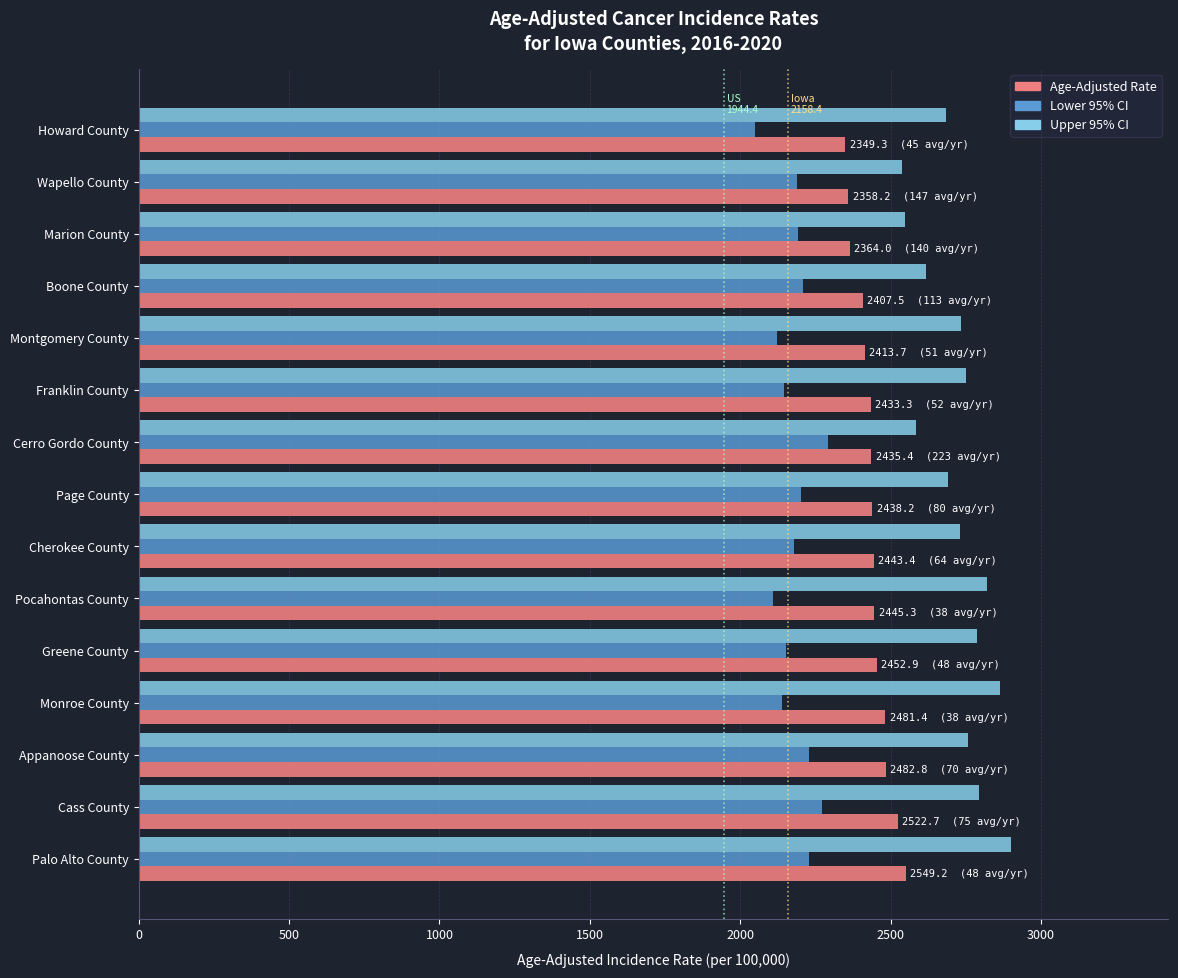

What value does the Age-Adjusted Rate series have at Montgomery County?

2413.7